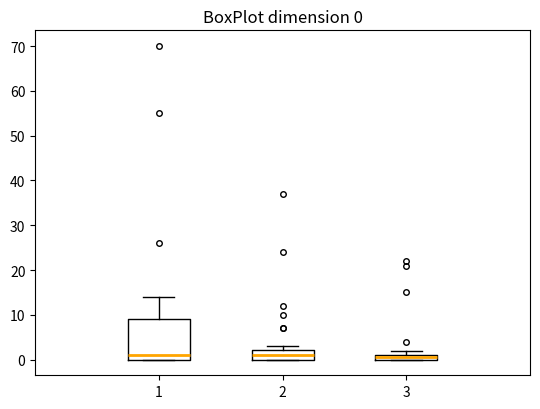

Comparing the boxes themselves (not the whiskers), which one is the tallest?

1